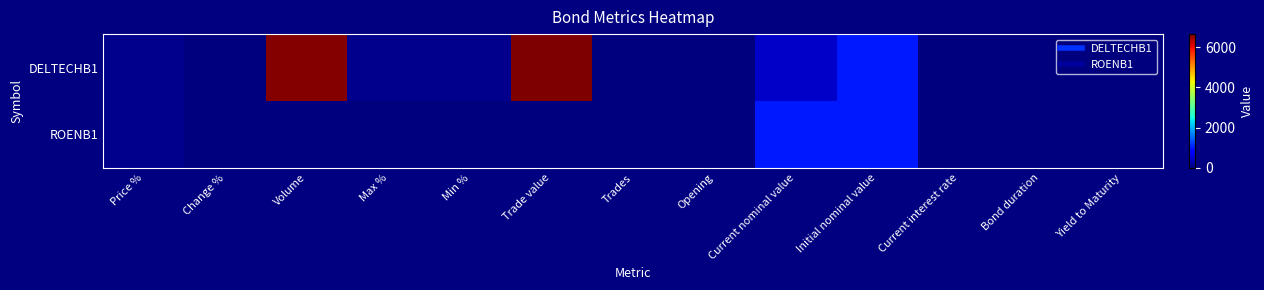

Which series has the largest total across all categories?

DELTECHB1